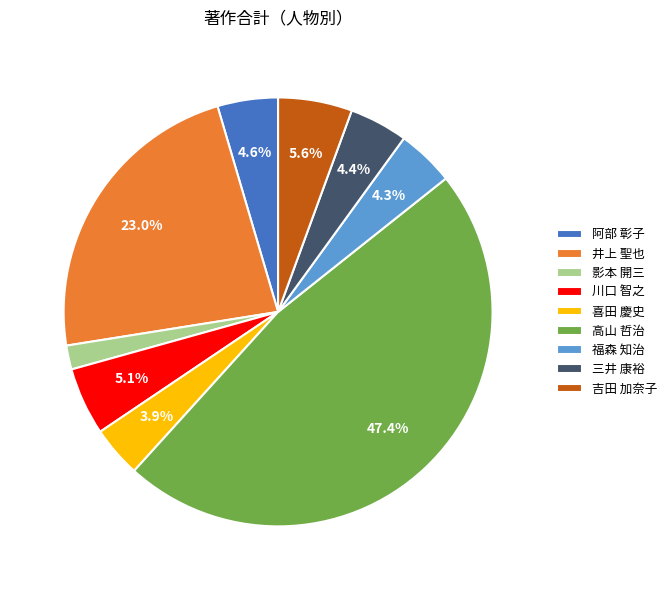

Is there a majority slice in this chart?

No